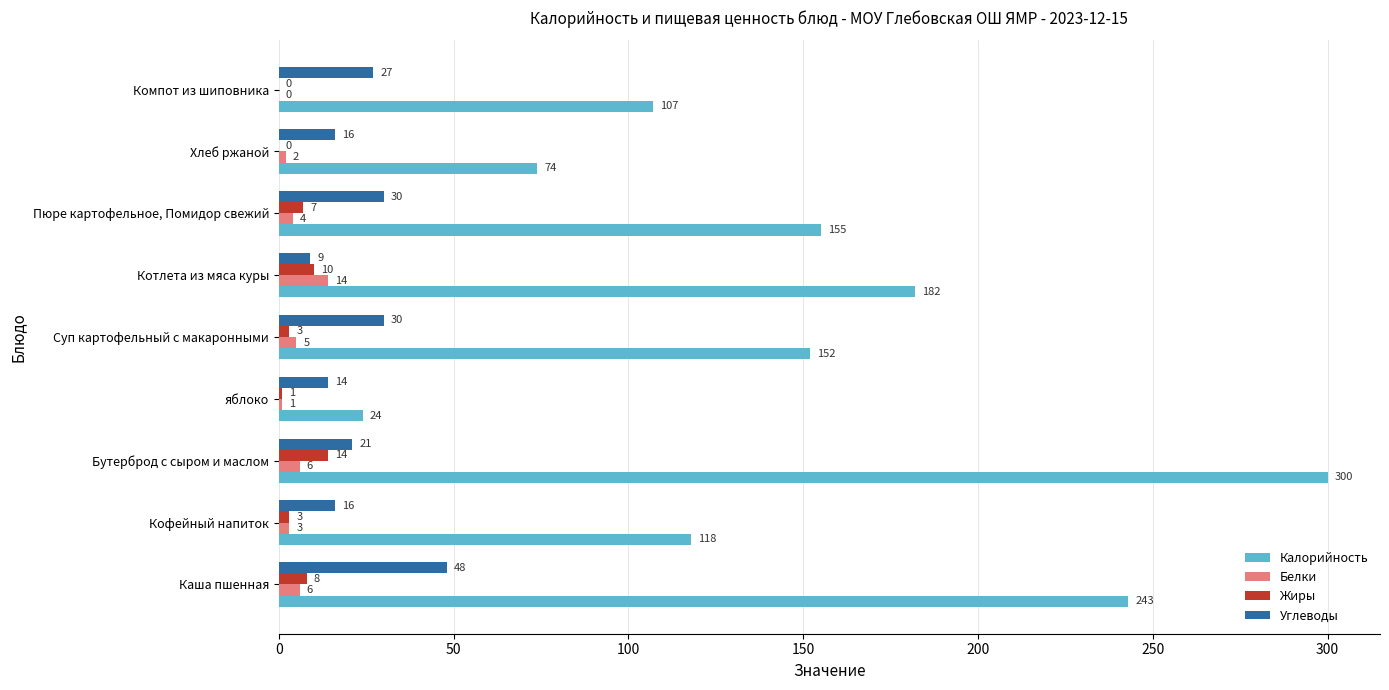

Which series has the largest range (max minus min)?

Калорийность